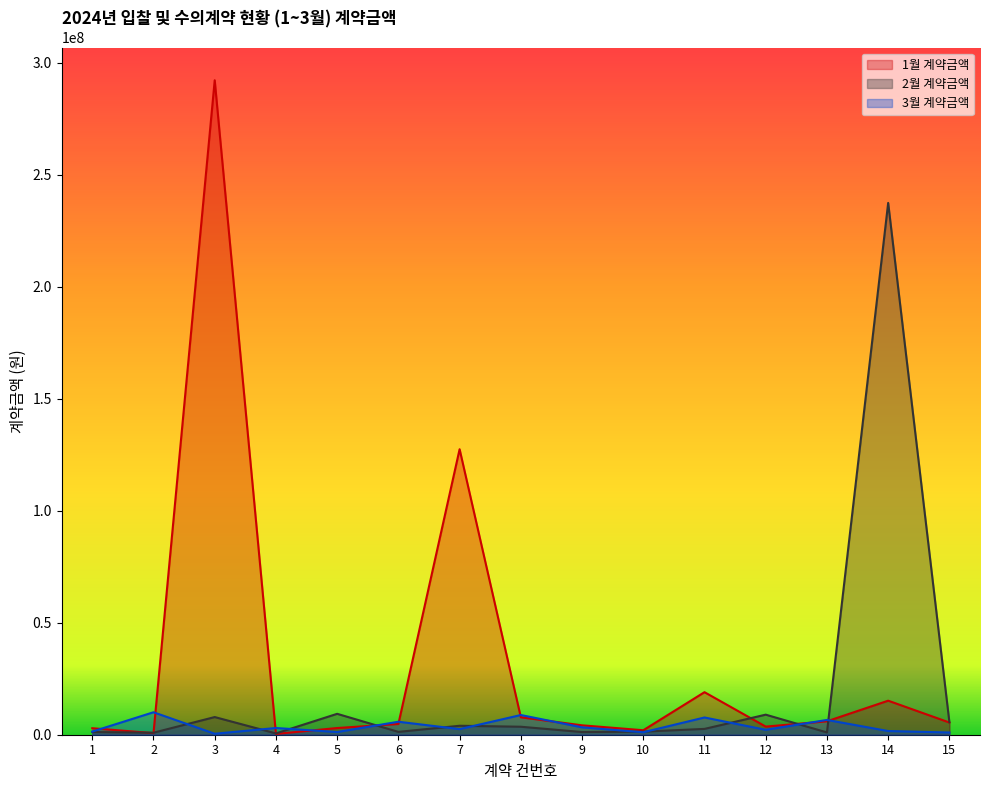

At which category does the chart reach its minimum across all series?

4